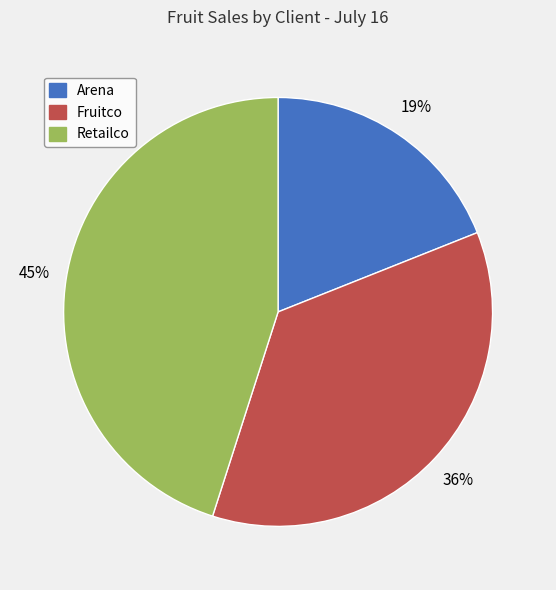

Between Retailco and Arena, which is larger?

Retailco